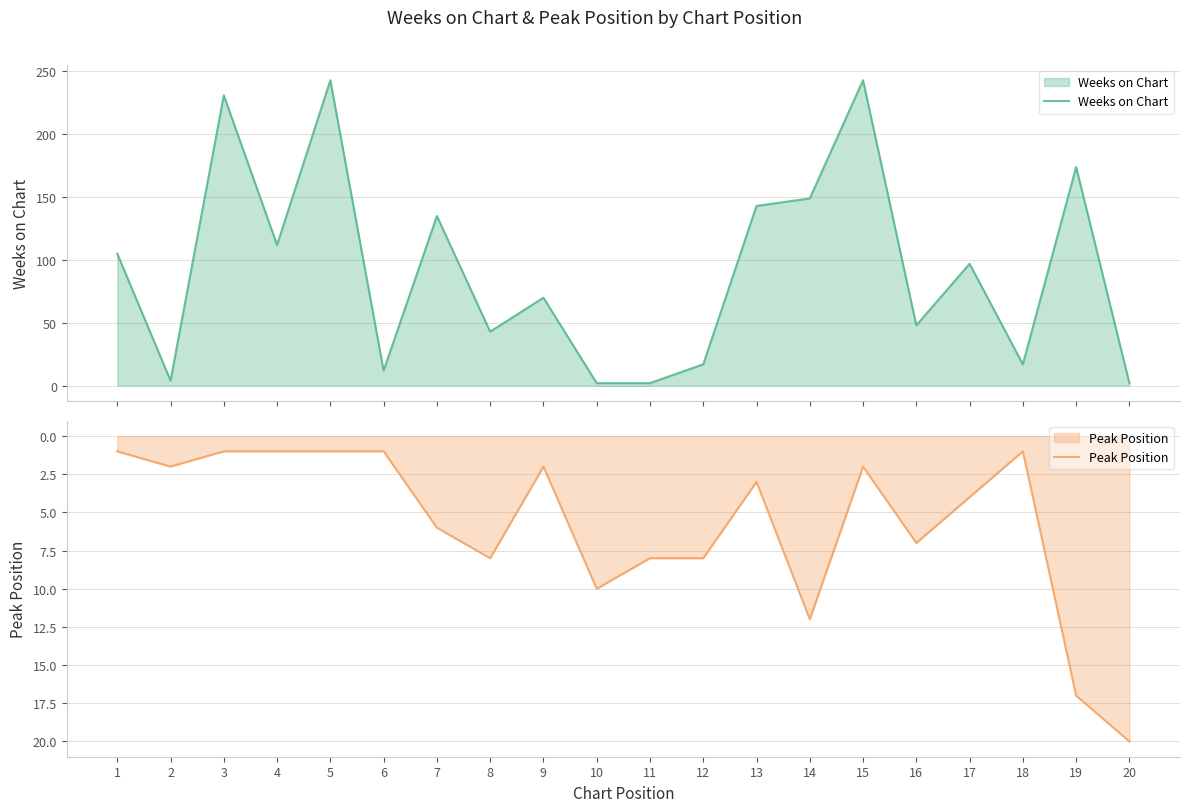

What is the sum of all Peak Position values?

115